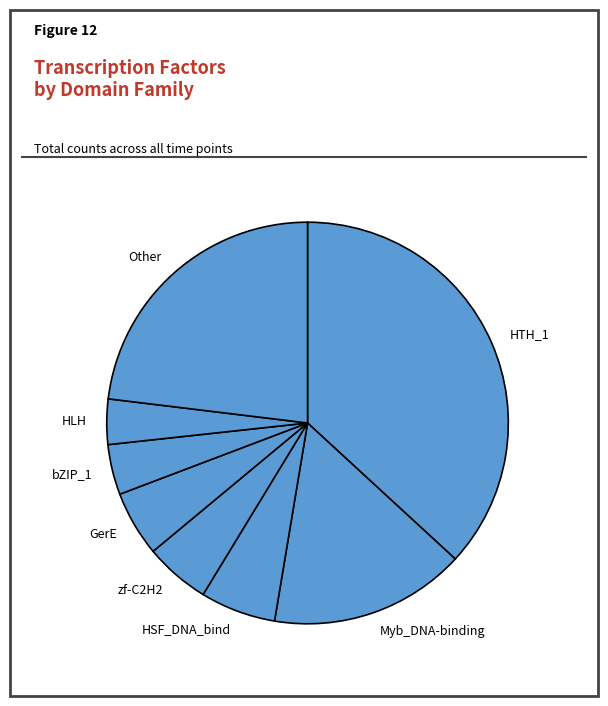

Which category has the biggest portion of the pie?

HTH_1